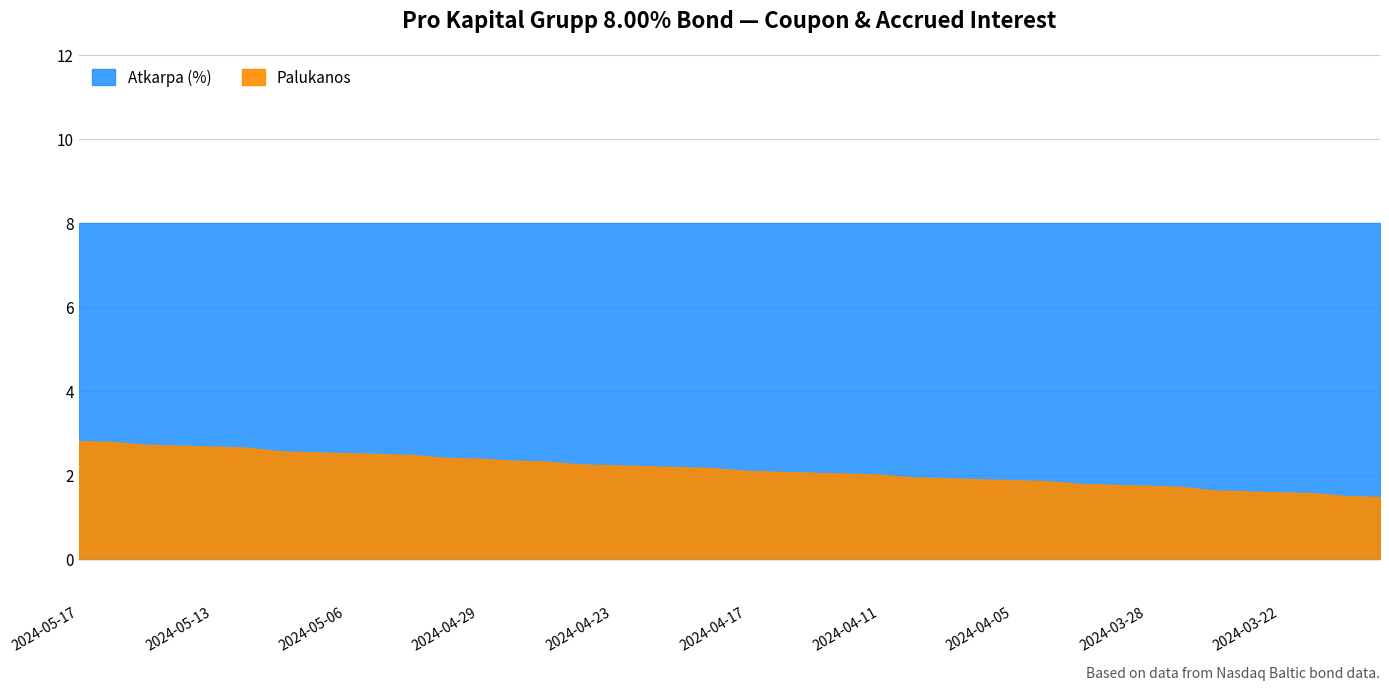

True or false: Atkarpa (%) has a value of 8.0 at 2024-03-22.

True